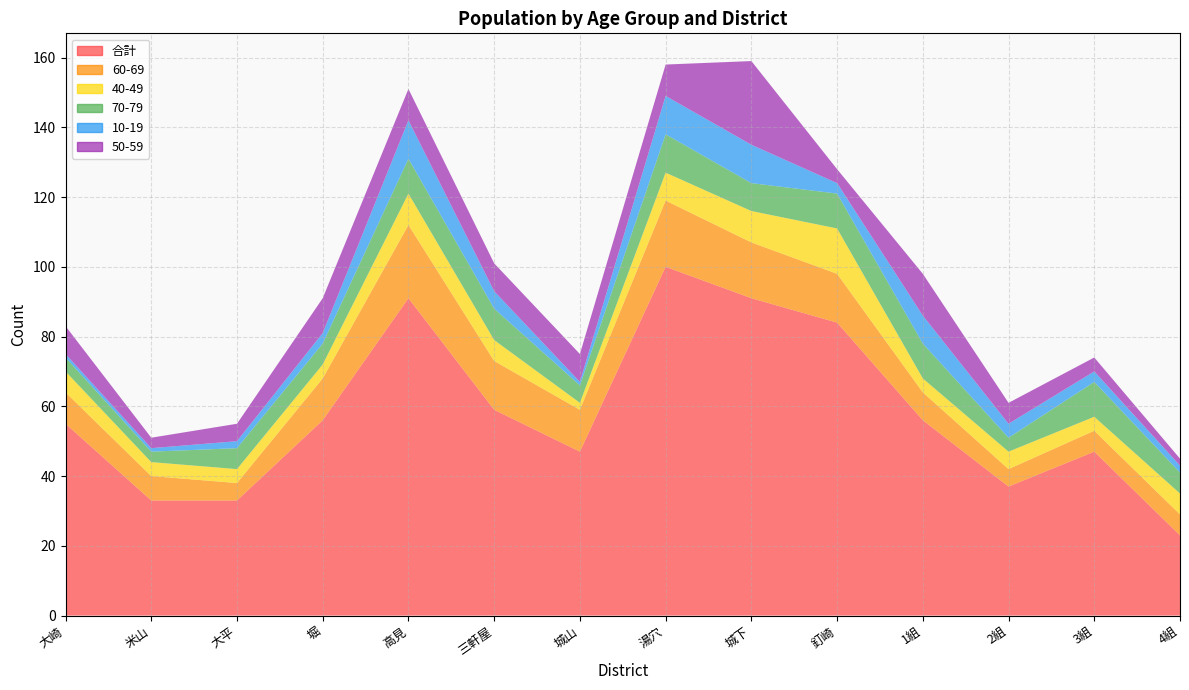

Reading left to right, what are all the values shown in this chart?

合計: 大崎=55	米山=33	大平=33	堀=56	高見=91	三軒屋=59	城山=47	湯穴=100	城下=91	釘崎=84	1組=56	2組=37	3組=47	4組=23
60-69: 大崎=9	米山=7	大平=5	堀=12	高見=21	三軒屋=14	城山=12	湯穴=19	城下=16	釘崎=14	1組=8	2組=5	3組=6	4組=6
40-49: 大崎=6	米山=4	大平=4	堀=4	高見=9	三軒屋=6	城山=2	湯穴=8	城下=9	釘崎=13	1組=4	2組=5	3組=4	4組=6
70-79: 大崎=4	米山=3	大平=6	堀=6	高見=10	三軒屋=9	城山=5	湯穴=11	城下=8	釘崎=10	1組=10	2組=4	3組=10	4組=6
10-19: 大崎=1	米山=1	大平=2	堀=3	高見=11	三軒屋=5	城山=1	湯穴=11	城下=11	釘崎=3	1組=8	2組=4	3組=3	4組=2
50-59: 大崎=8	米山=3	大平=5	堀=10	高見=9	三軒屋=8	城山=8	湯穴=9	城下=24	釘崎=4	1組=12	2組=6	3組=4	4組=2